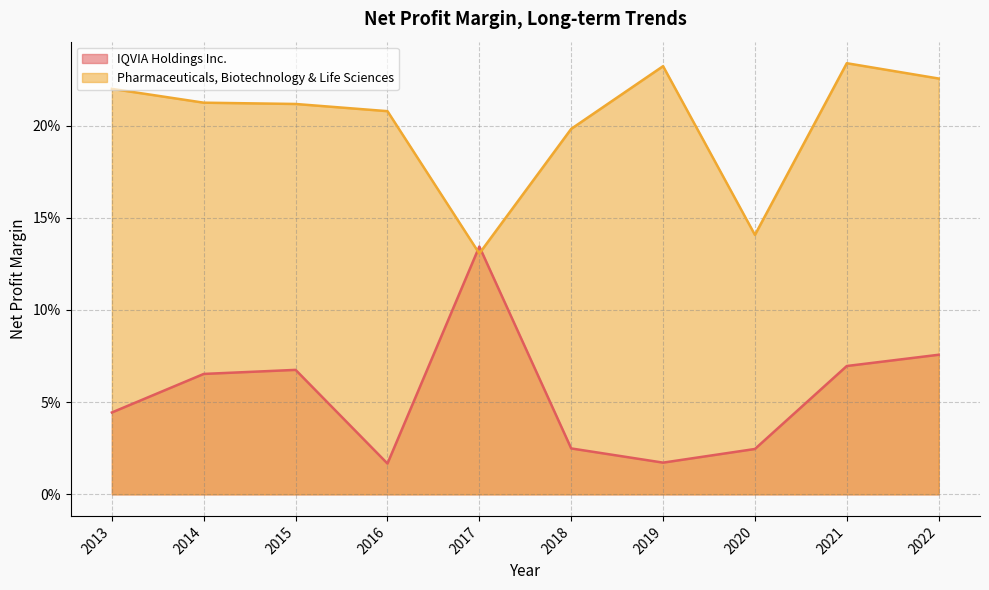

What is the sum of the IQVIA Holdings Inc. values at 2020 and 2021?

0.1